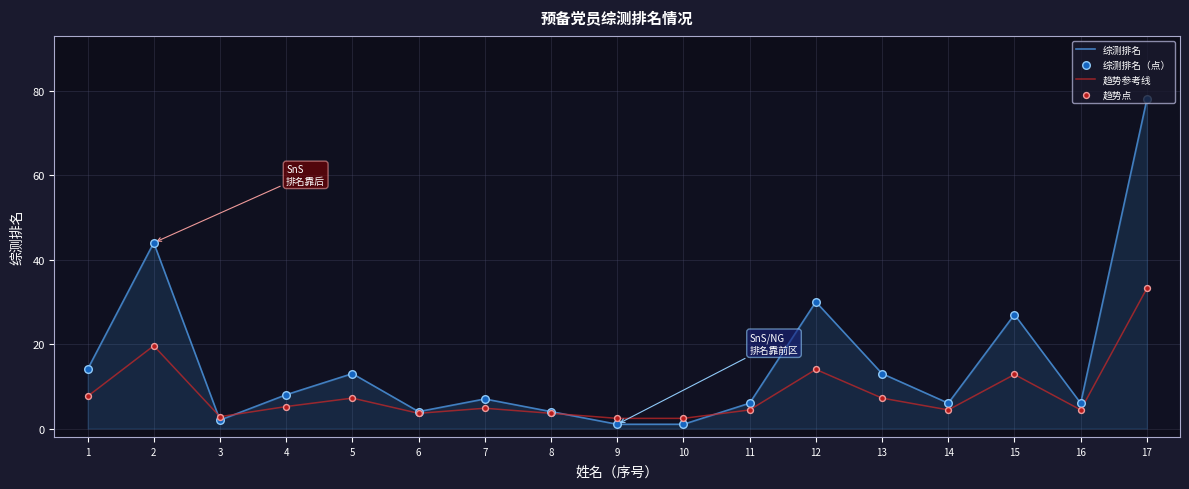

Is the value of 趋势参考线 at 11 greater than the value of 综测排名 at 12?

No